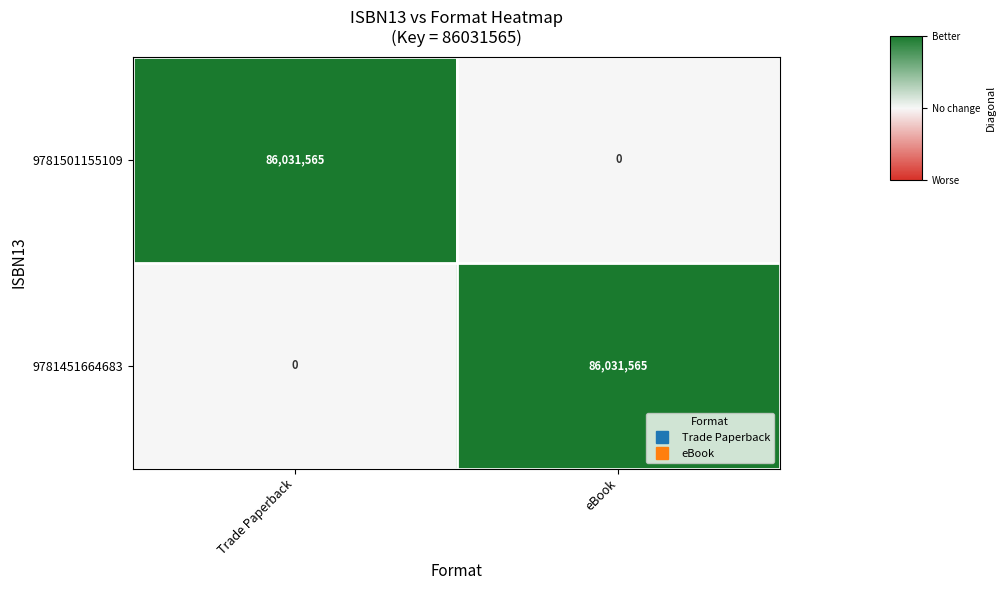

Reading right to left, extract all data points from this chart.

9781501155109: eBook=0	Trade Paperback=86031565
9781451664683: eBook=86031565	Trade Paperback=0